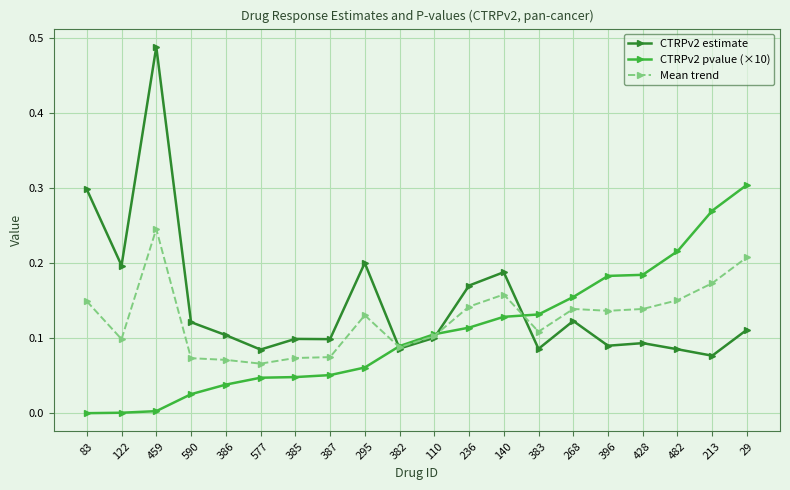

Which series has the largest range (max minus min)?

CTRPv2 estimate